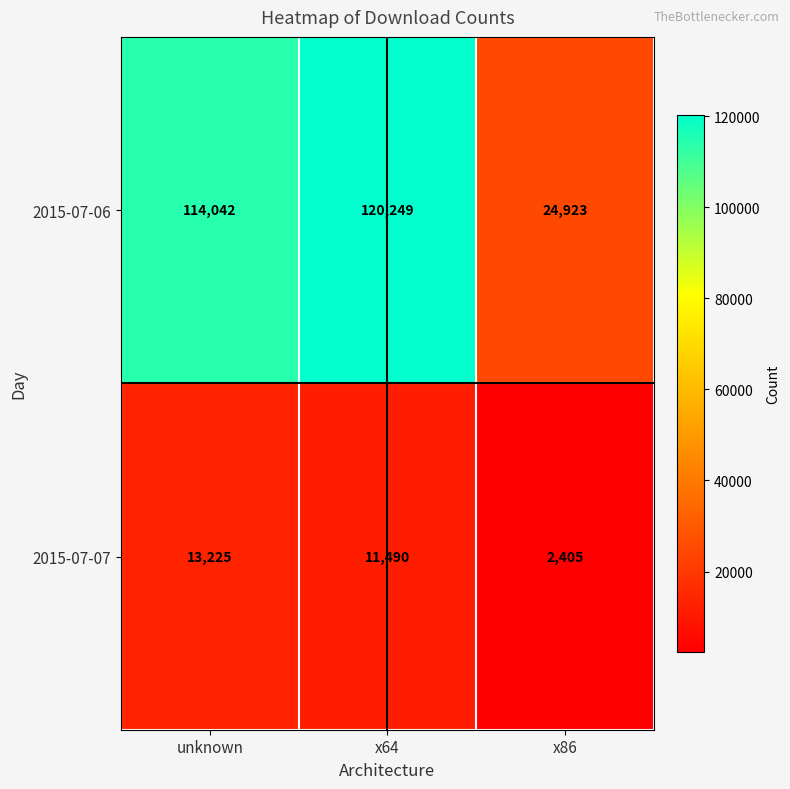

At which label is 2015-07-07 closest to 7815?

x64